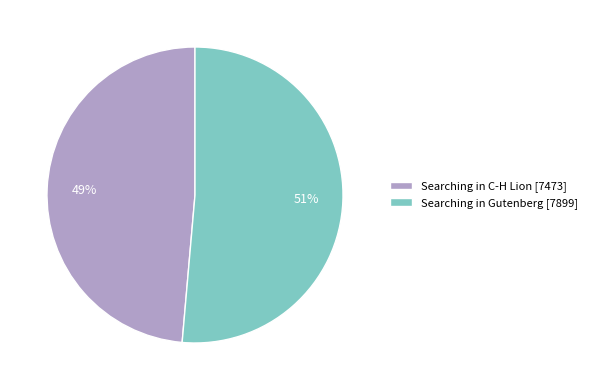

Which slice is the smallest?

Searching in C-H Lion